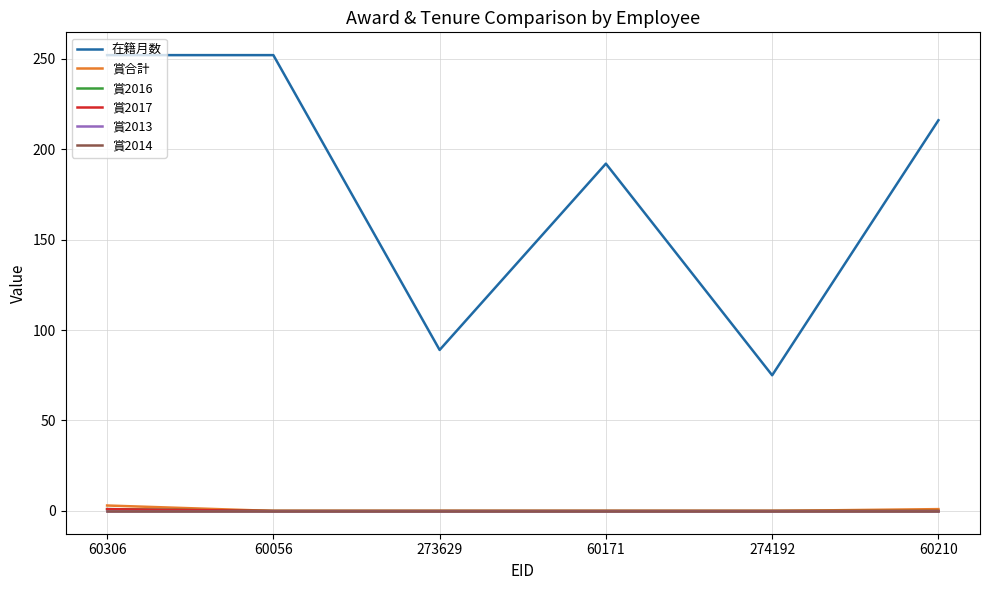

True or false: 賞2014 has a value of 0 at 60171.

True